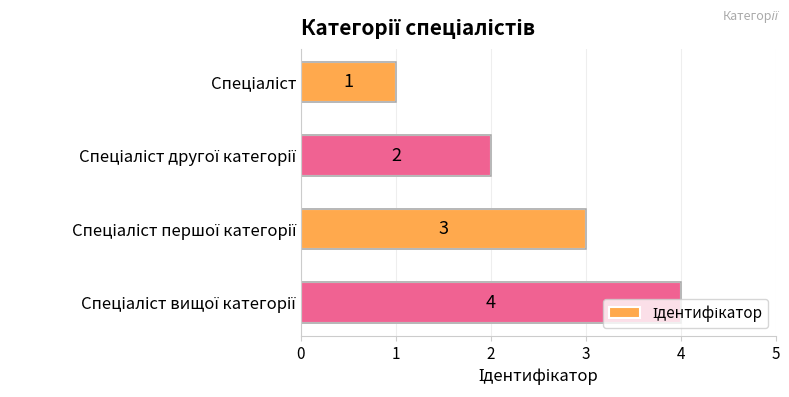

Count the values in the range 2 to 4.

3